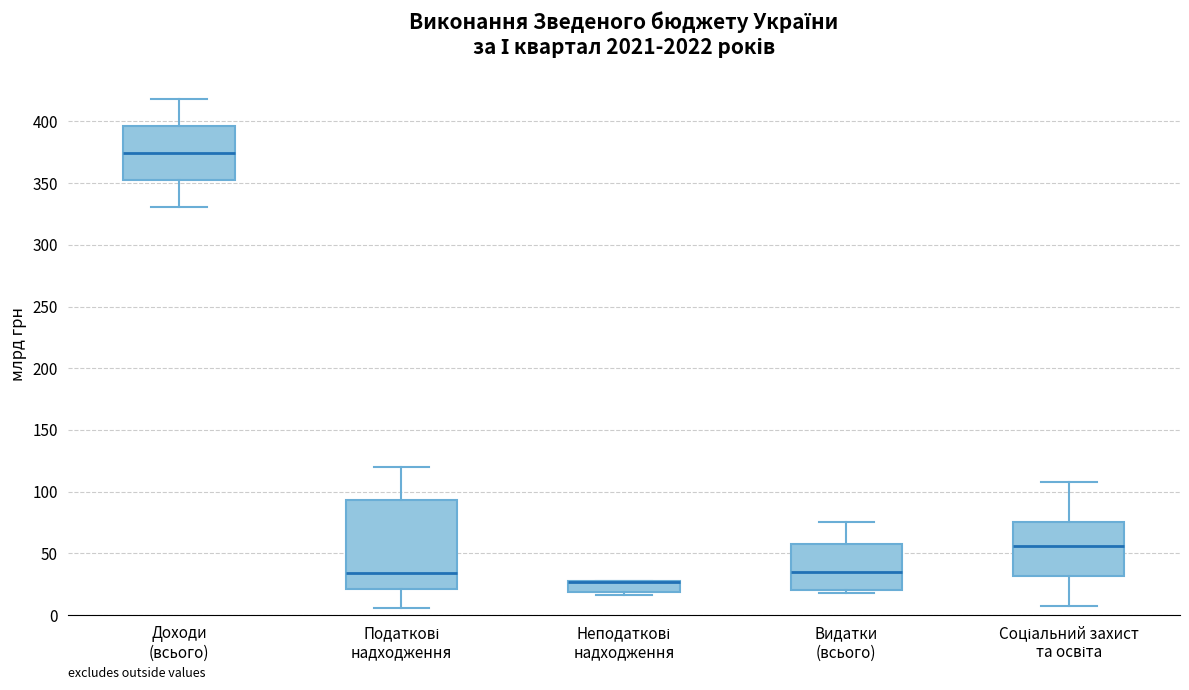

Comparing the boxes themselves (not the whiskers), which one is the tallest?

Податкові надходження